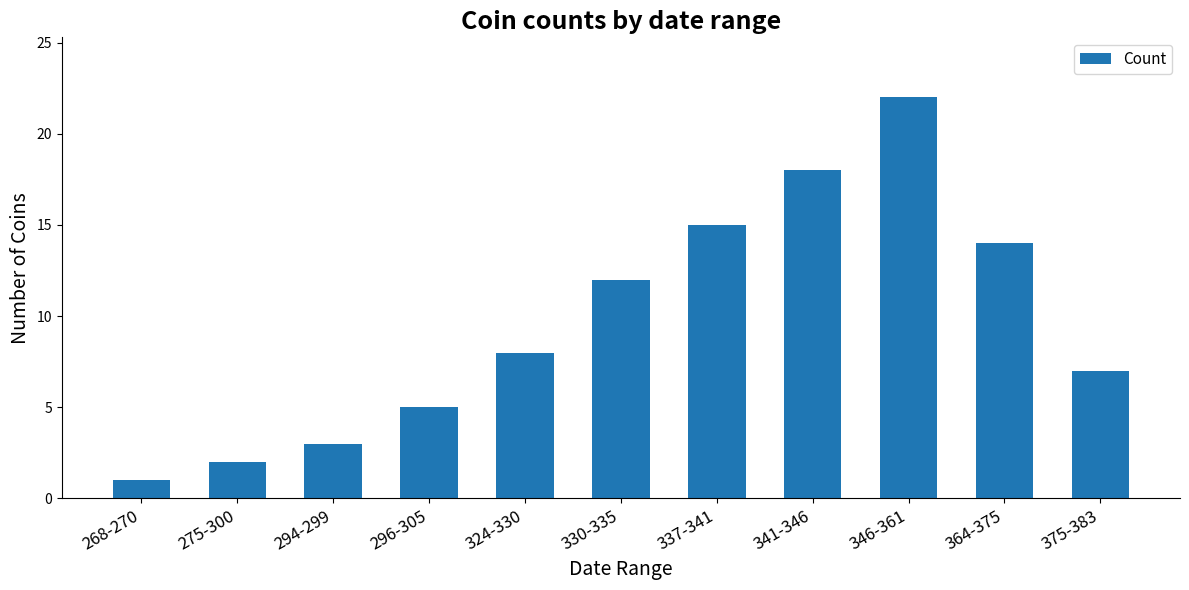

The chart shows a value of 1 at 268-270. True or false?

True